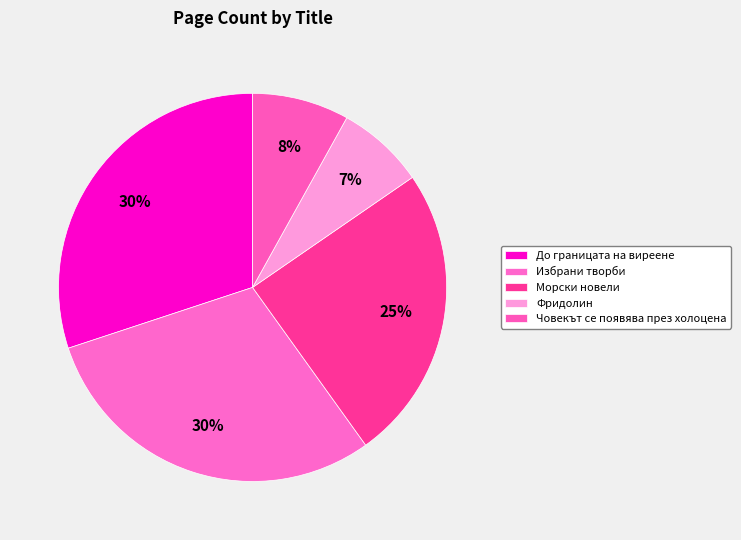

How many slices are in this pie chart?

5